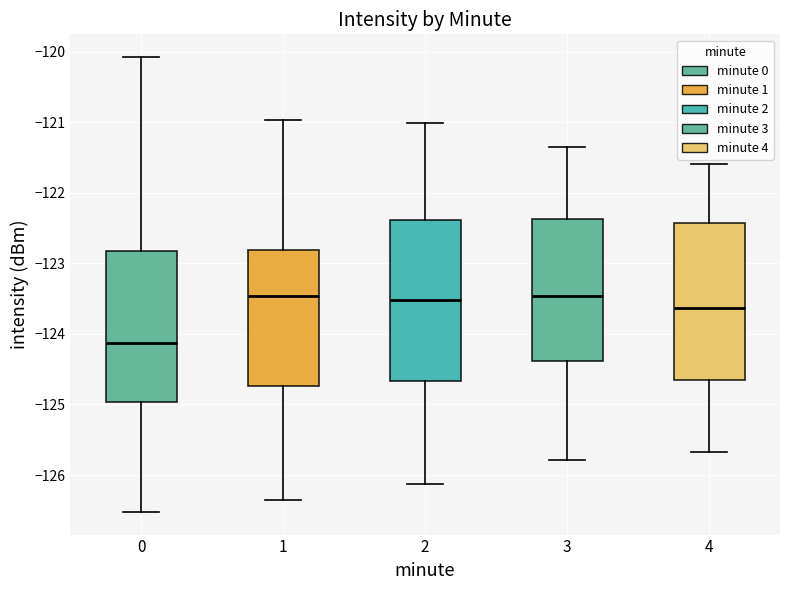

Reading left to right, transcribe this box plot: for each box, give where its median line is, the range the box spans, and where its two whiskers end, as read against the y-axis. The values are not printed on the chart, so give them approximately, as read against the axis.

0: median -124.1, box -125.0 to -122.8, whiskers -126.5 to -120.1
1: median -123.5, box -124.7 to -122.8, whiskers -126.4 to -121.0
2: median -123.5, box -124.7 to -122.4, whiskers -126.1 to -121.0
3: median -123.5, box -124.4 to -122.4, whiskers -125.8 to -121.3
4: median -123.6, box -124.7 to -122.4, whiskers -125.7 to -121.6